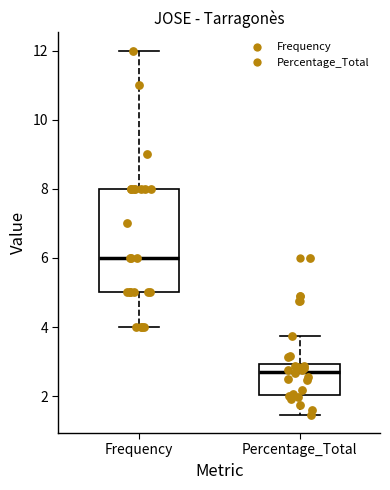

Reading left to right, transcribe this box plot: for each box, give where its median line is, the range the box spans, and where its two whiskers end, as read against the y-axis. The values are not printed on the chart, so give them approximately, as read against the axis.

Frequency: median 6.0, box 5.0 to 8.0, whiskers 4.0 to 12.0
Percentage_Total: median 2.8, box 2.0 to 3.0, whiskers 1.4 to 3.8